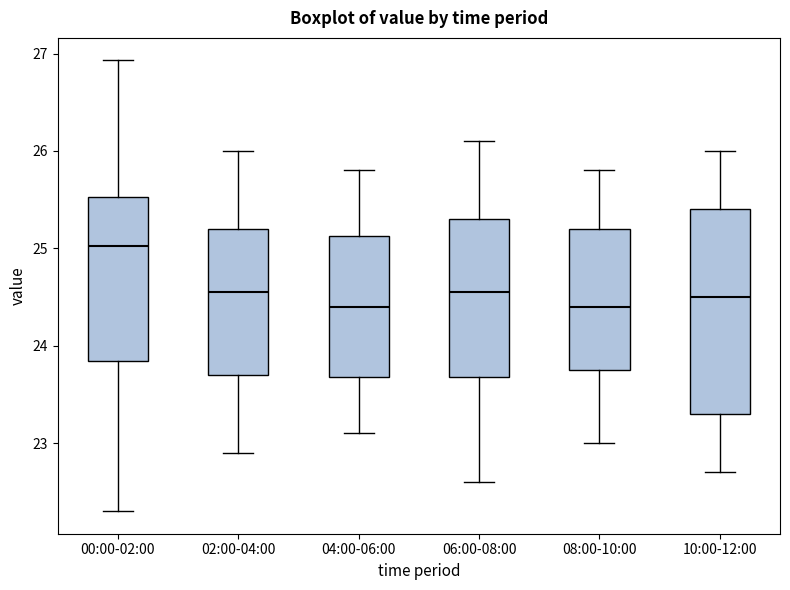

Which box is the tallest, from its lower edge to its upper edge?

10:00-12:00